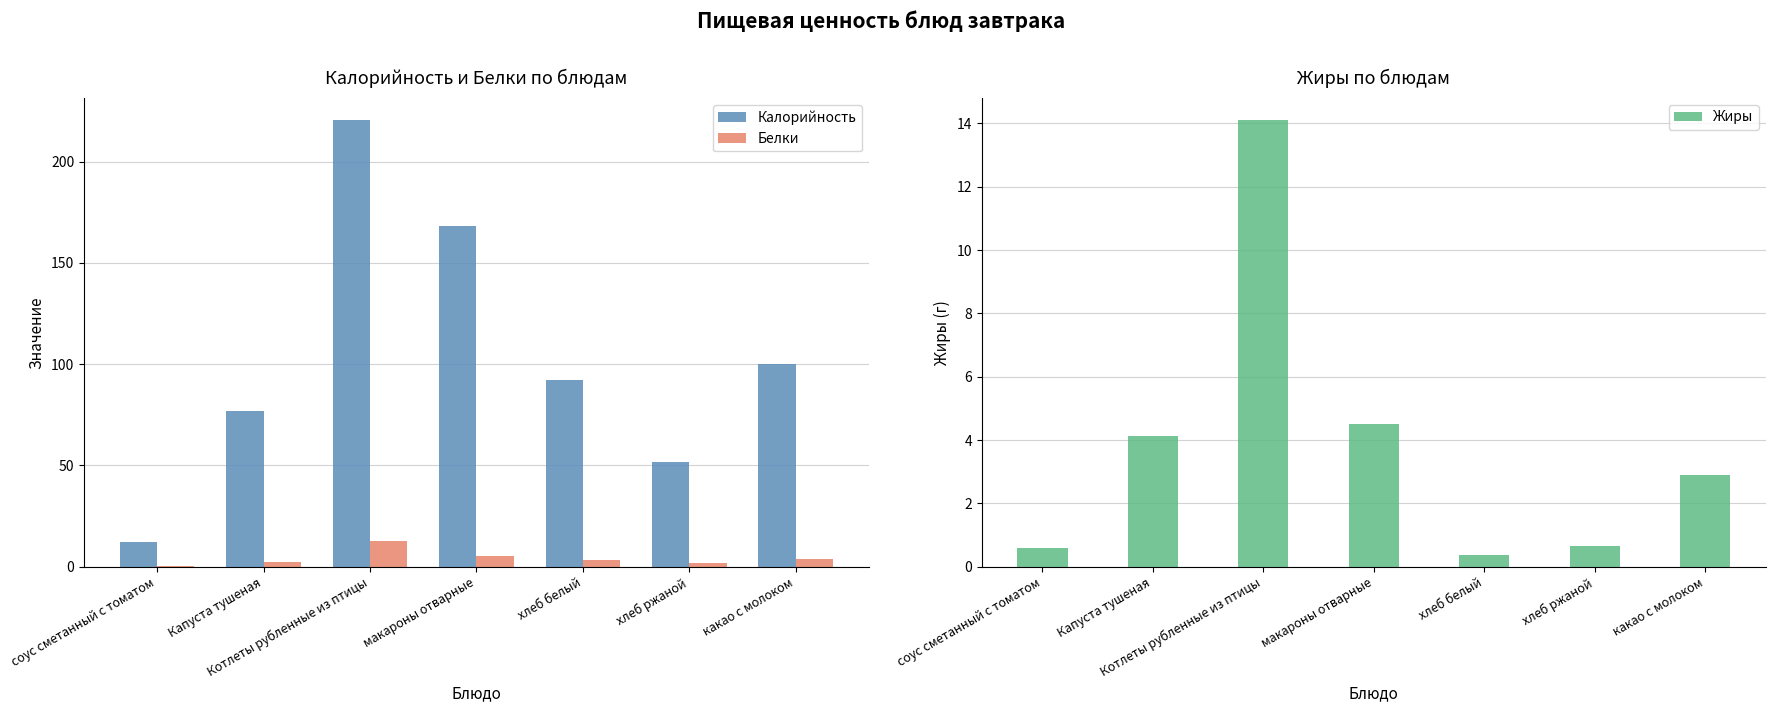

Between хлеб ржаной and какао с молоком, which series saw the biggest shift?

Калорийность